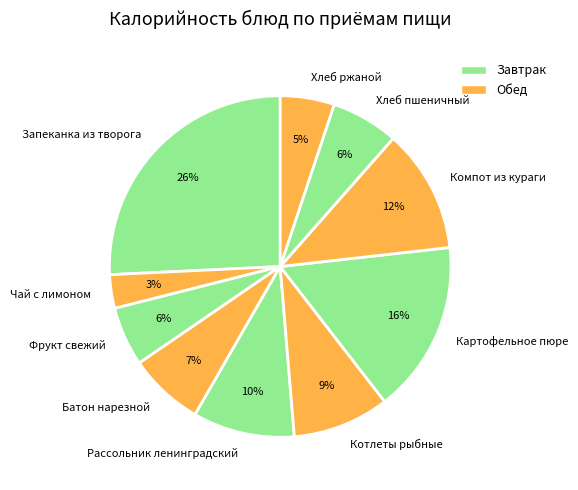

Which has a higher value, Фрукт свежий or Компот из кураги?

Компот из кураги